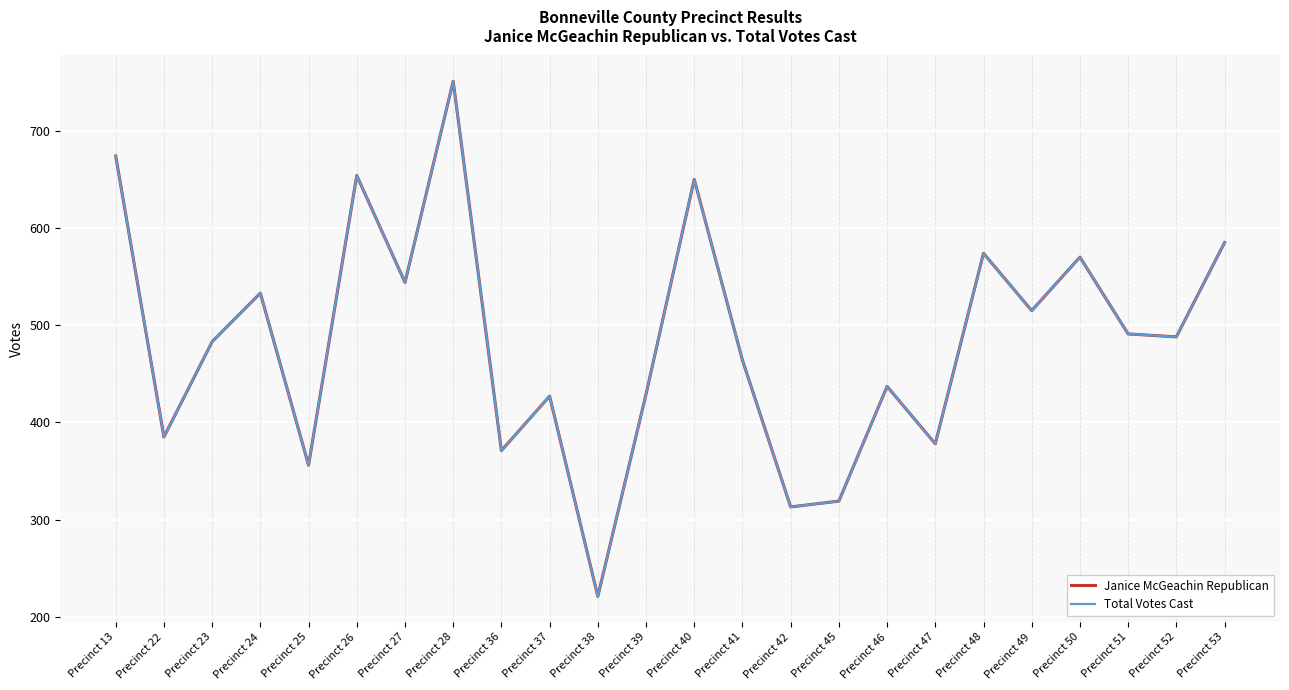

True or false: Janice McGeachin Republican and Total Votes Cast cross at least once.

False